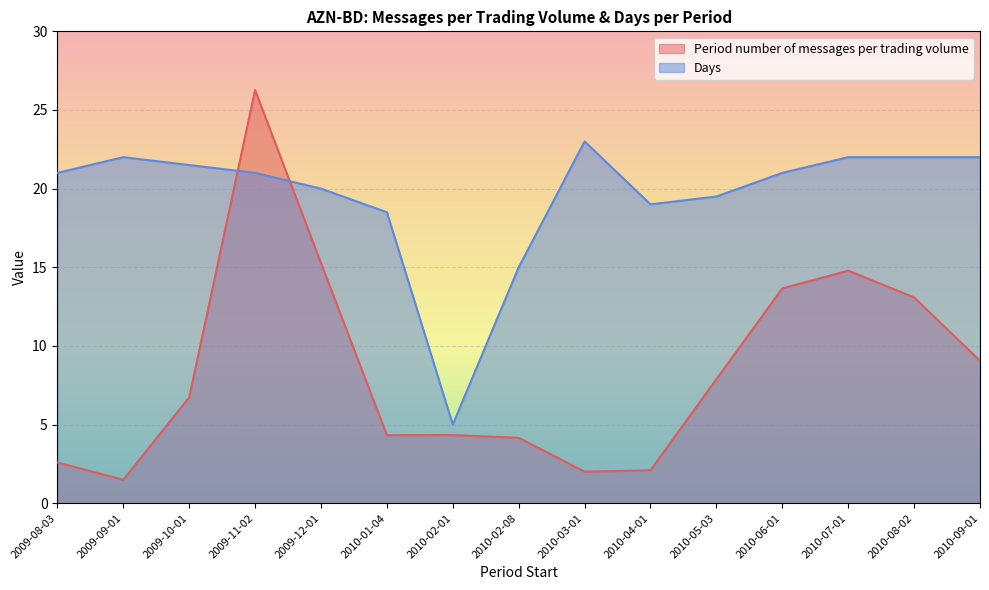

What is the value of the Period number of messages per trading volume point at the 11th from the left?

7.9